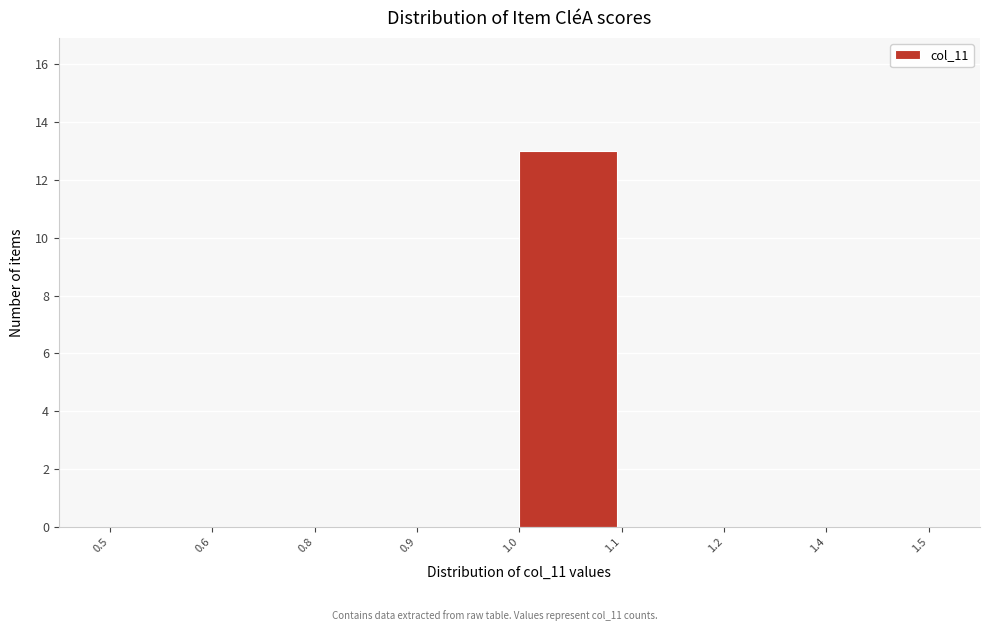

Reading left to right, transcribe all the data shown in this chart.

0.5=0	0.6=0	0.8=0	0.9=0	1.0=13	1.1=0	1.2=0	1.4=0